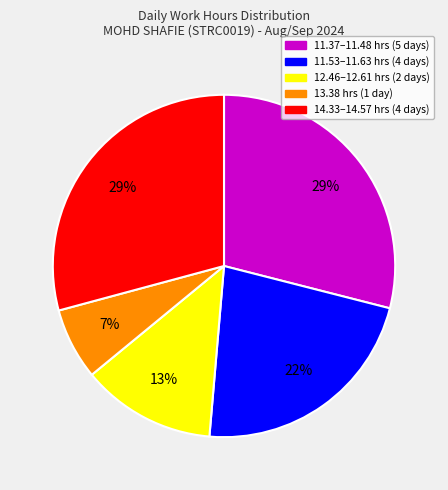

Is there a majority slice in this chart?

No